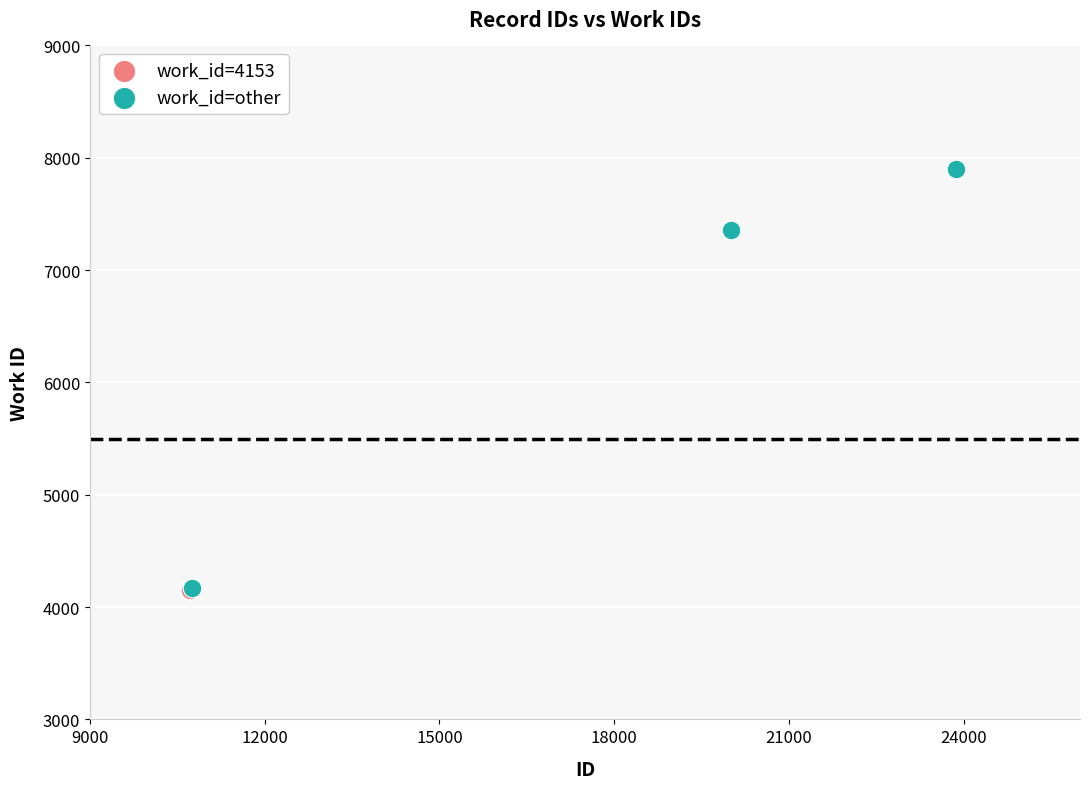

Which series contains the highest Y value?

work_id=other